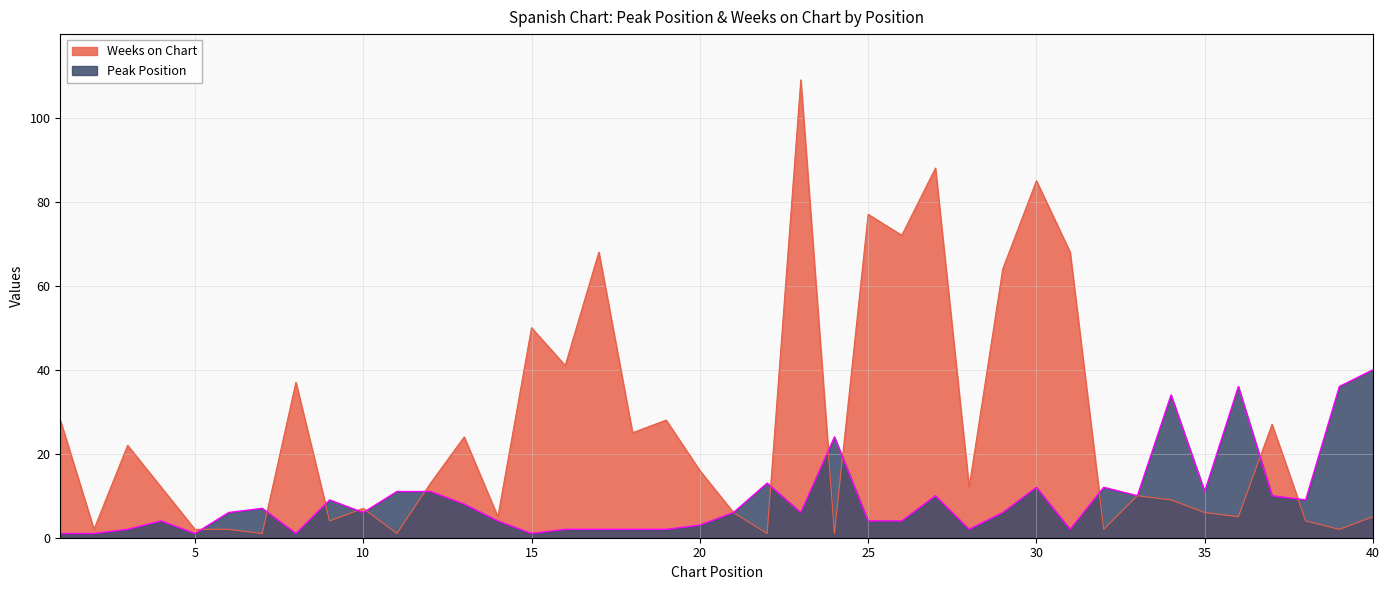

Where is the first local minimum for Weeks on Chart?

2